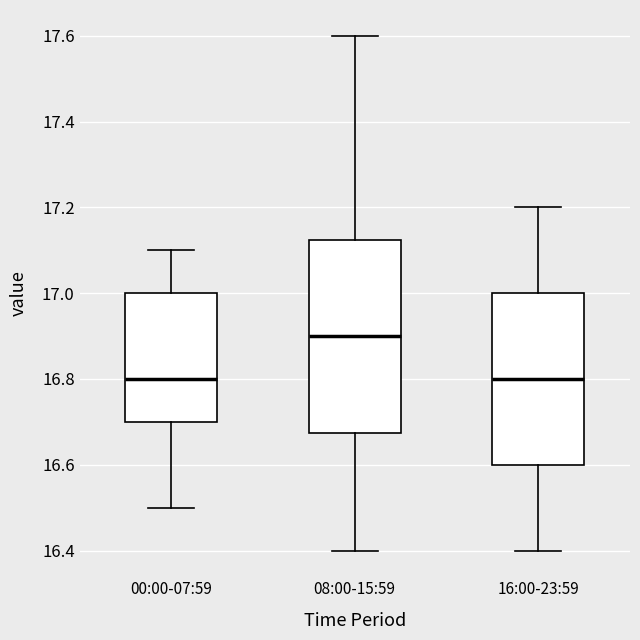

Comparing the boxes themselves (not the whiskers), which one is the tallest?

08:00-15:59